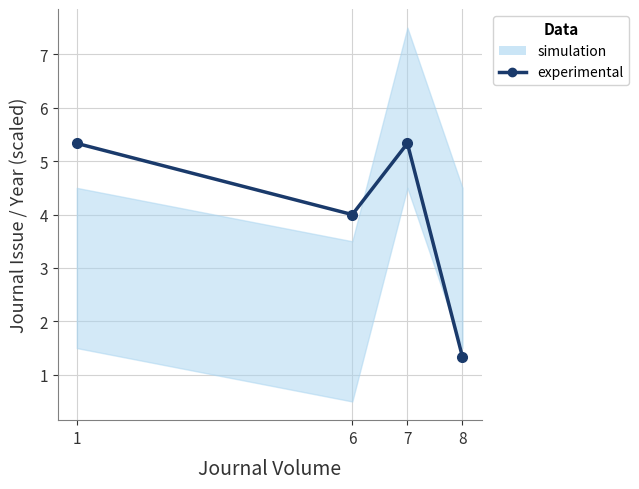

Where does the data first go above 5?

1